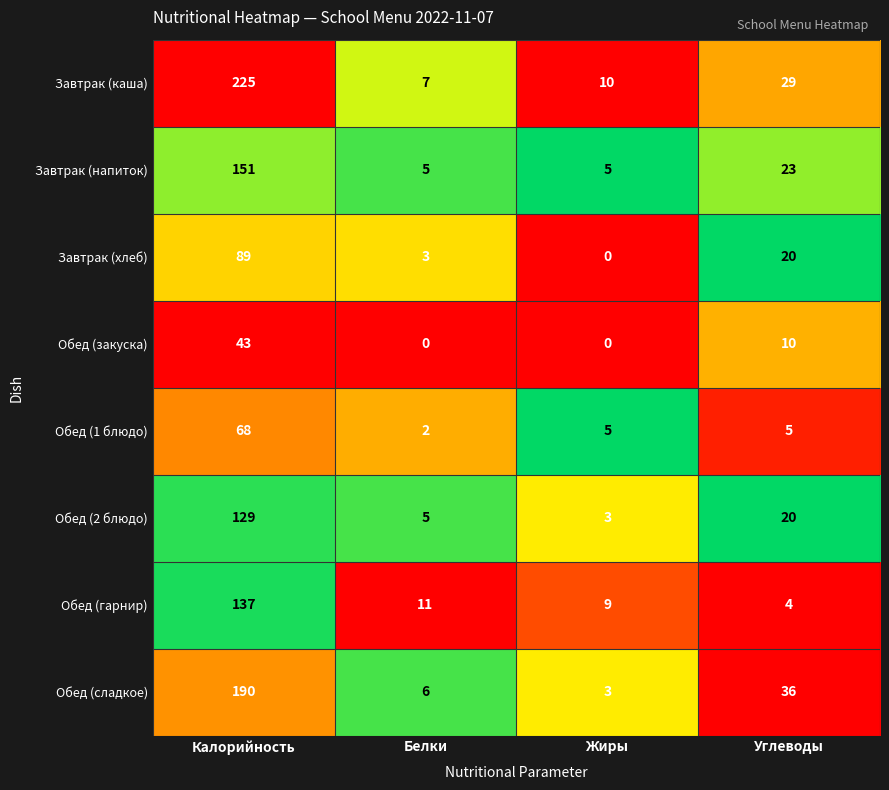

Is it true that Обед (закуска) equals 30 at Белки?

False